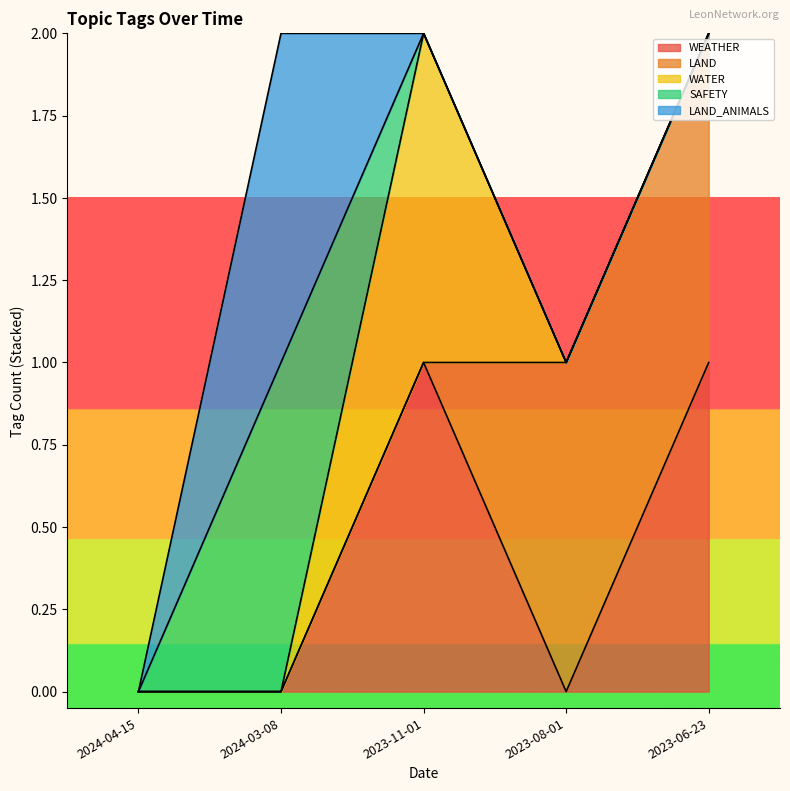

The value of WATER at 2023-08-01 is 1. True or false?

False